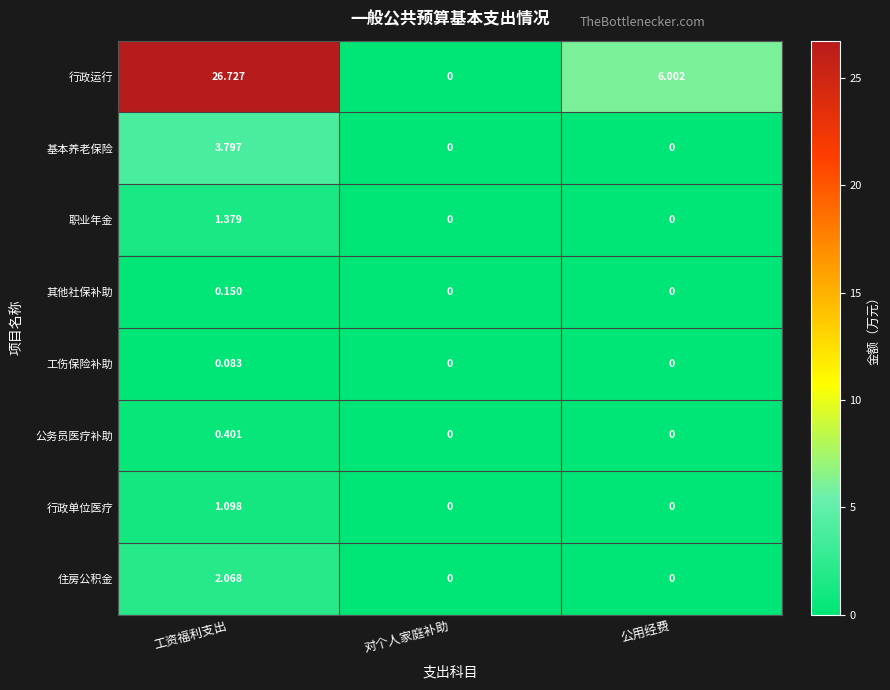

Rank the series by their maximum value, from lowest to highest.

工伤保险补助, 其他社保补助, 公务员医疗补助, 行政单位医疗, 职业年金, 住房公积金, 基本养老保险, 行政运行